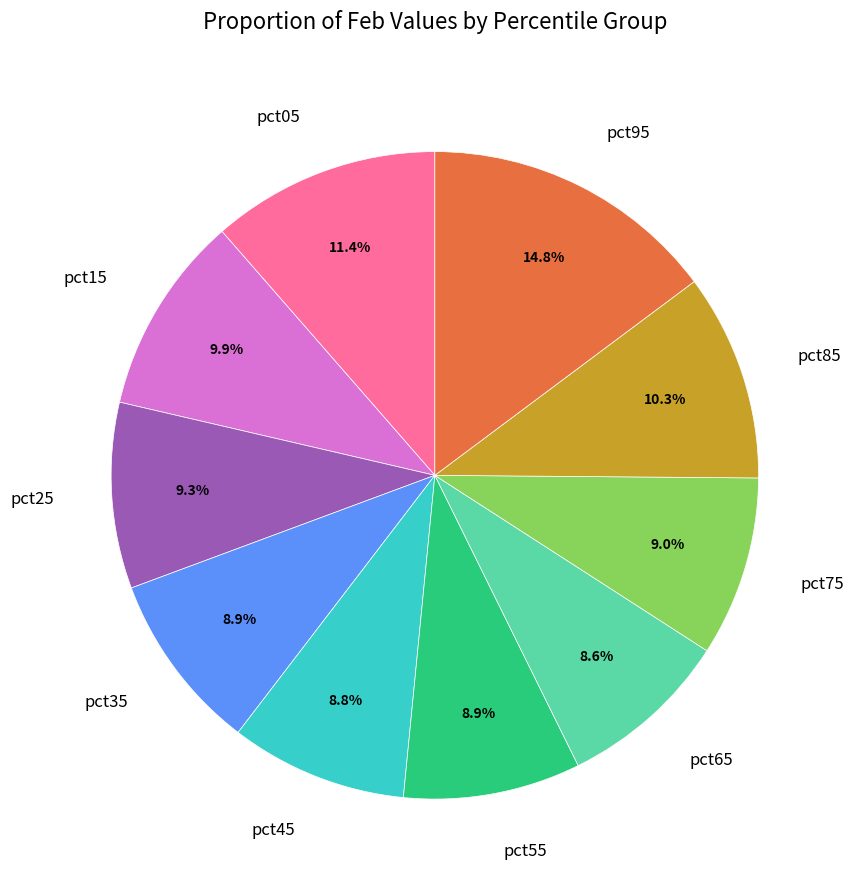

How many slices are in this pie chart?

10